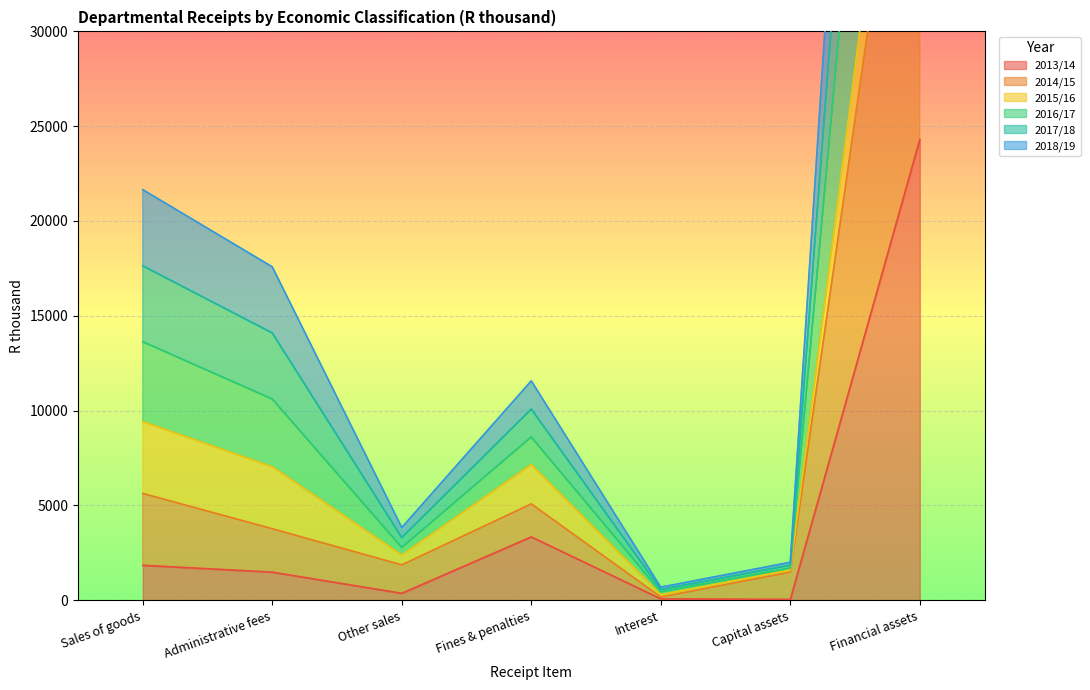

At how many categories does at least one series exceed 82509?

1